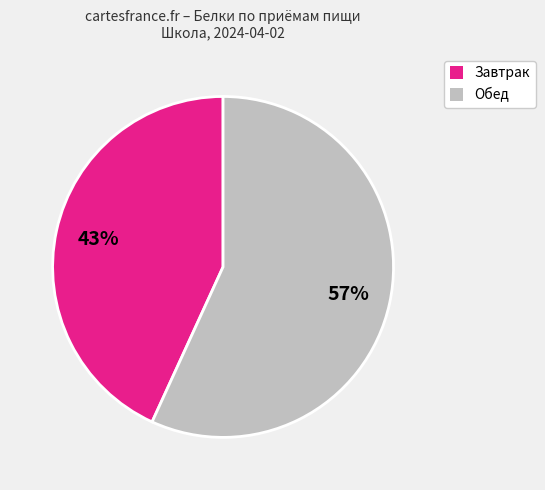

Do Обед and Завтрак together represent more than half of the pie?

Yes